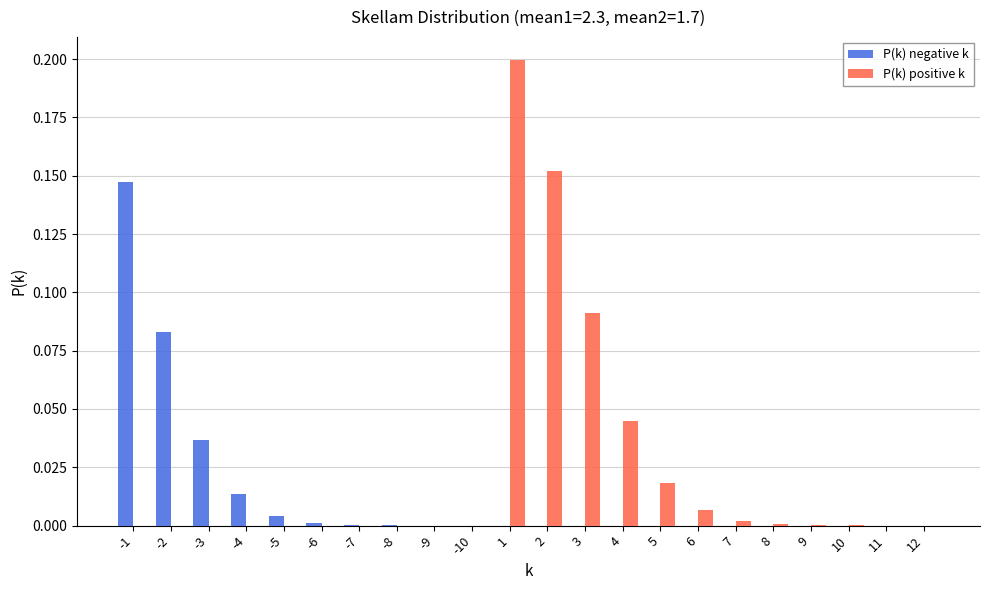

True or false: P(k) positive k has a value of 0.1 at -2.

False